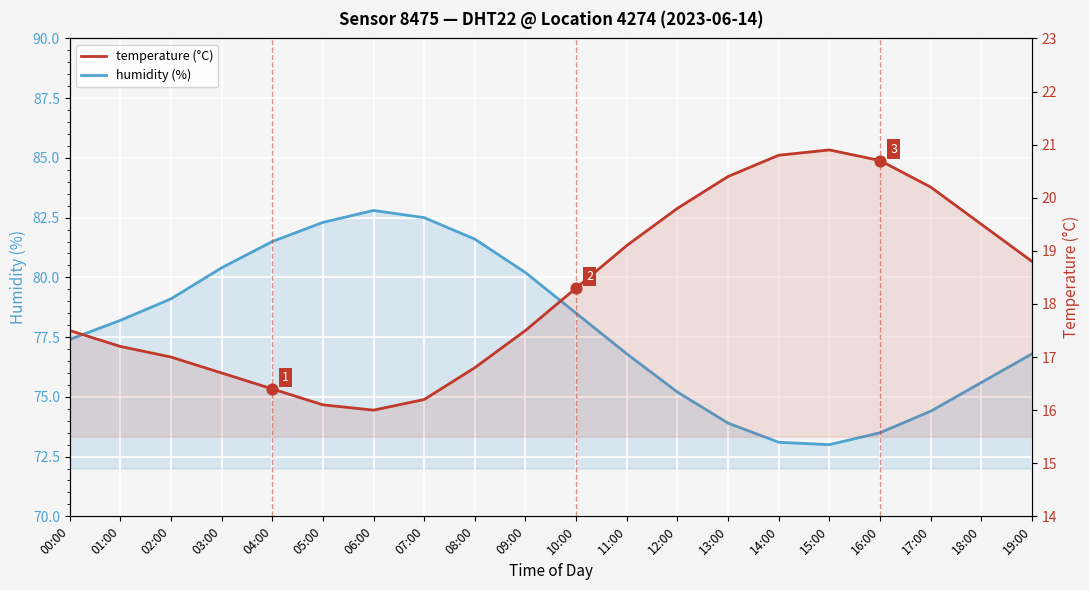

Which series contains the lowest Y value?

temperature